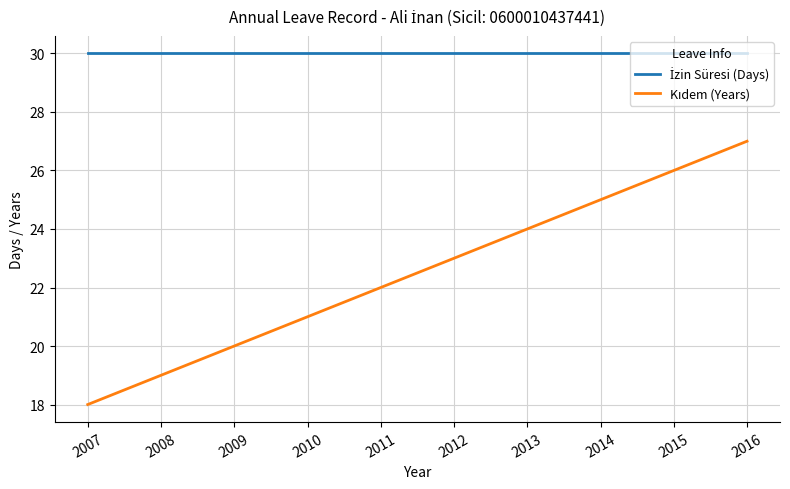

At how many categories does at least one series exceed 27?

10